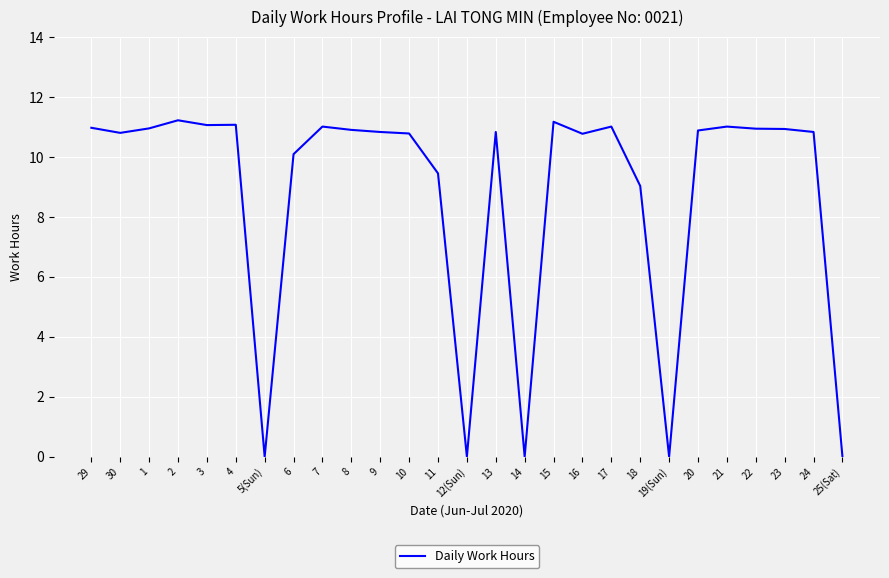

Approximately how many times larger is the value at 7 compared to 8?

1.0